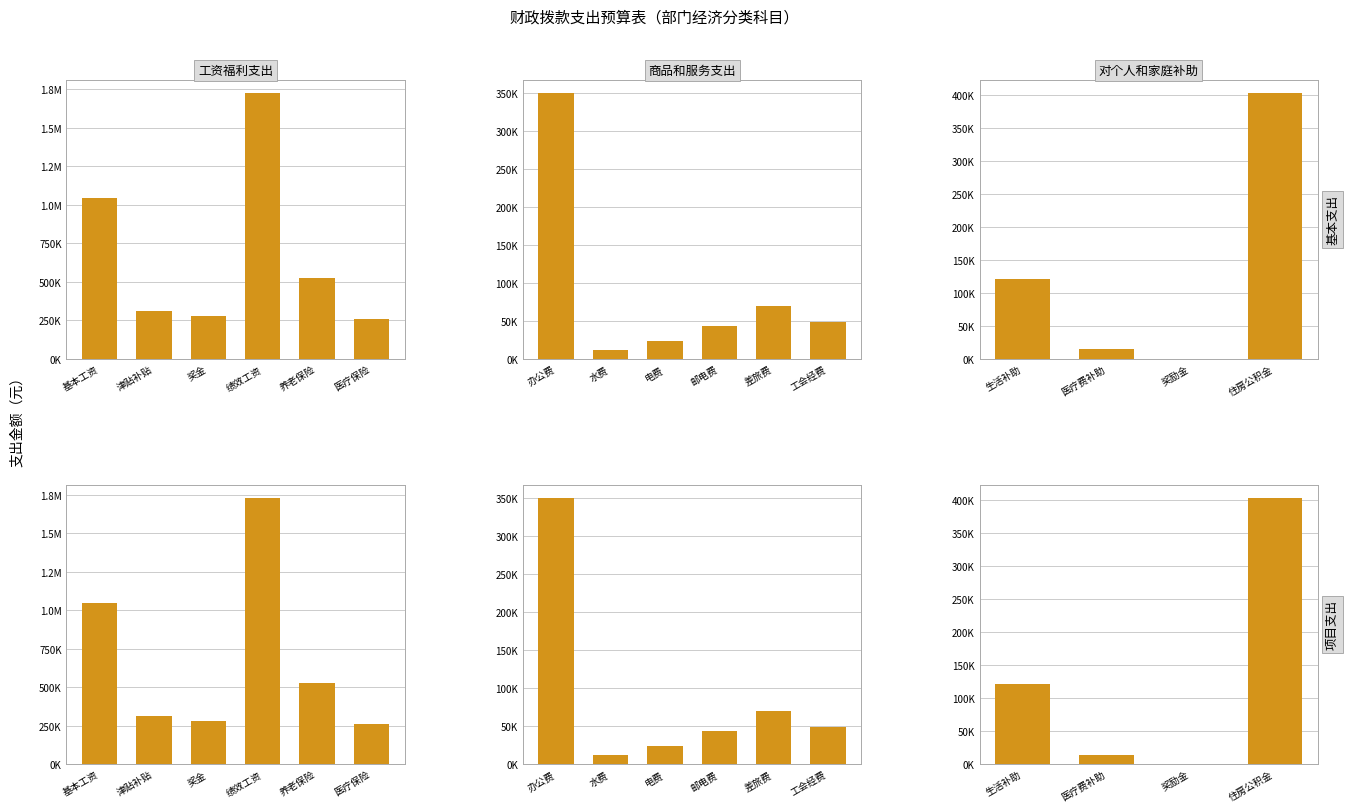

Which series has the widest spread of values?

基本工资